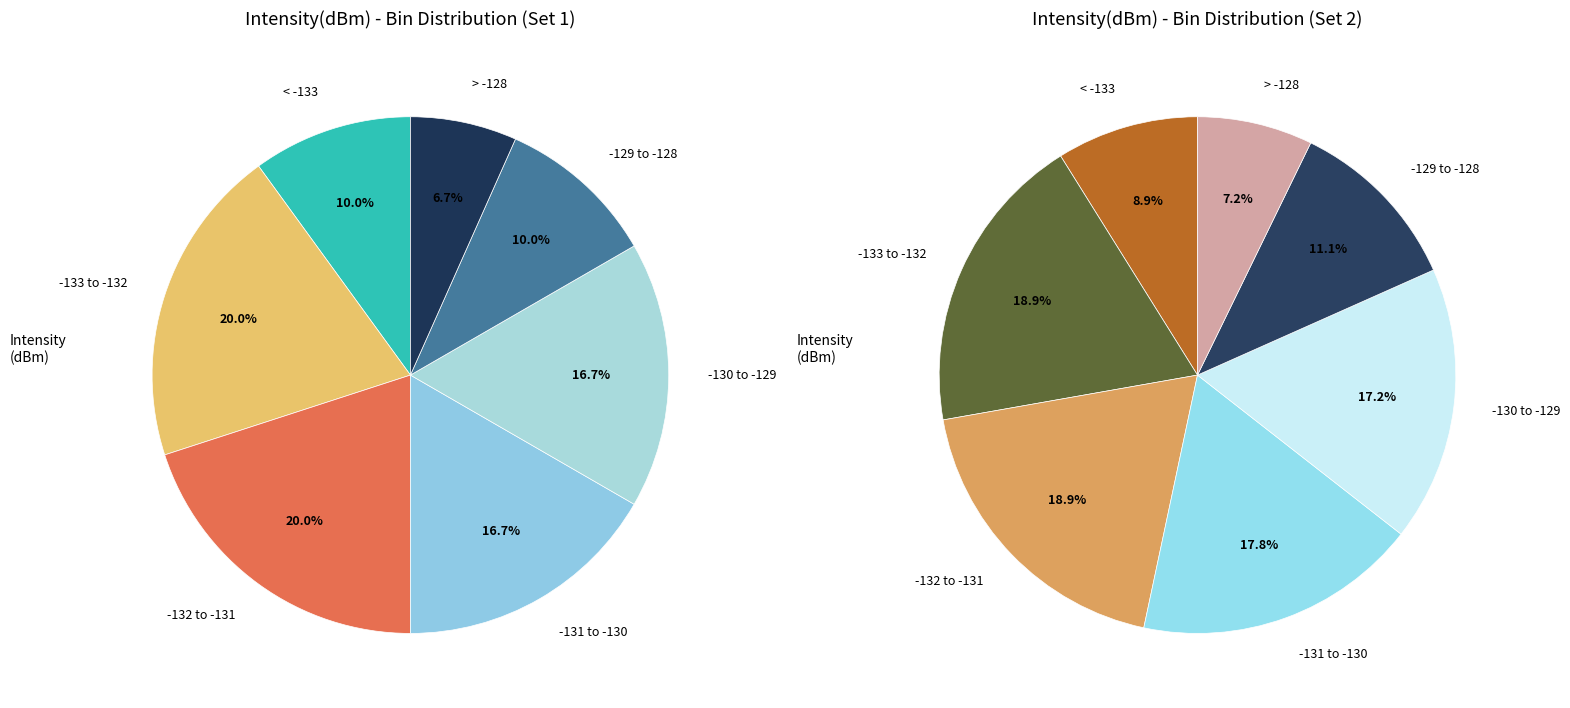

Is Minute 1 the majority of the pie?

No